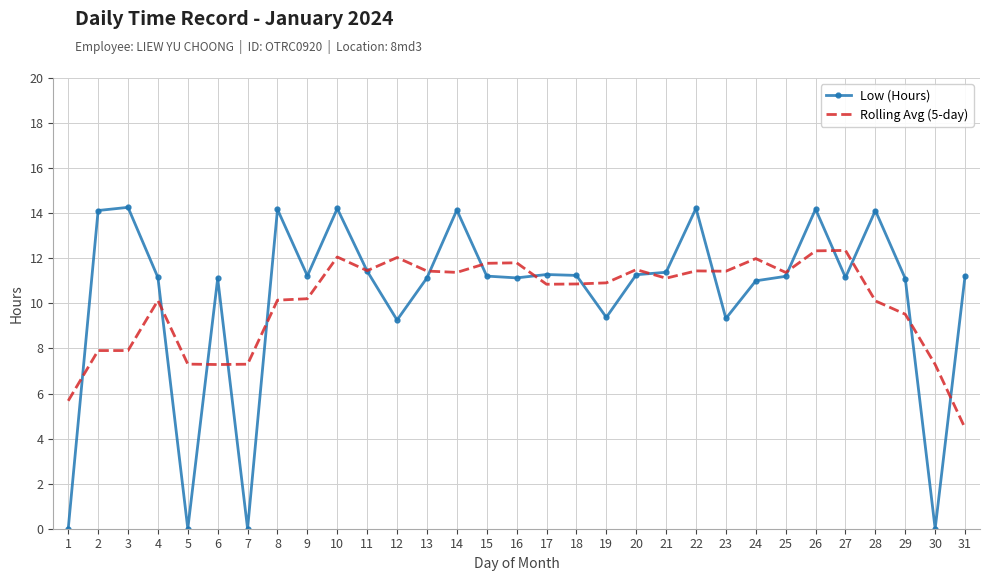

What is the difference between the highest and lowest values at 20?

0.2